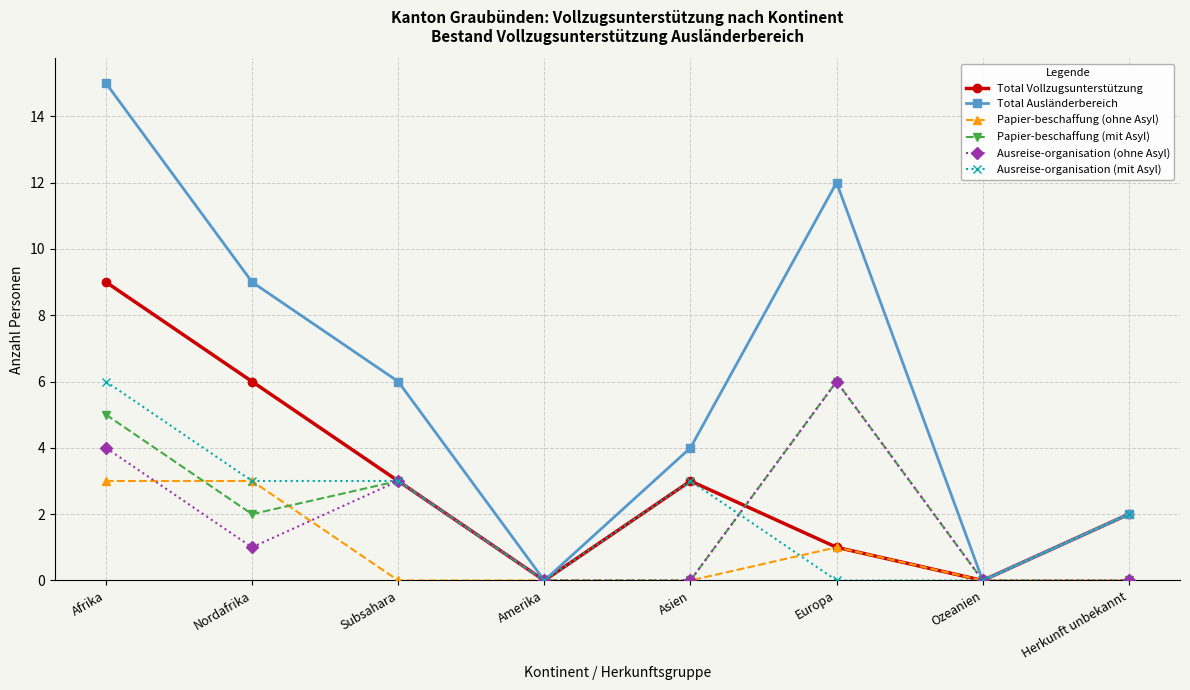

At which category does the chart reach its peak across all series?

Afrika